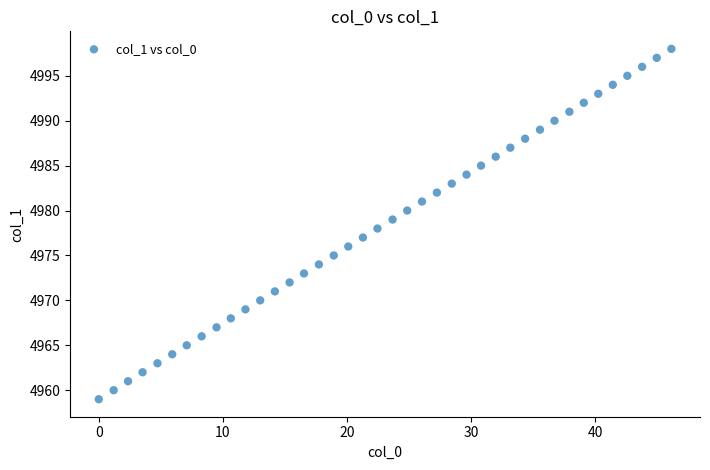

What is the range of Y values (max minus min)?

39